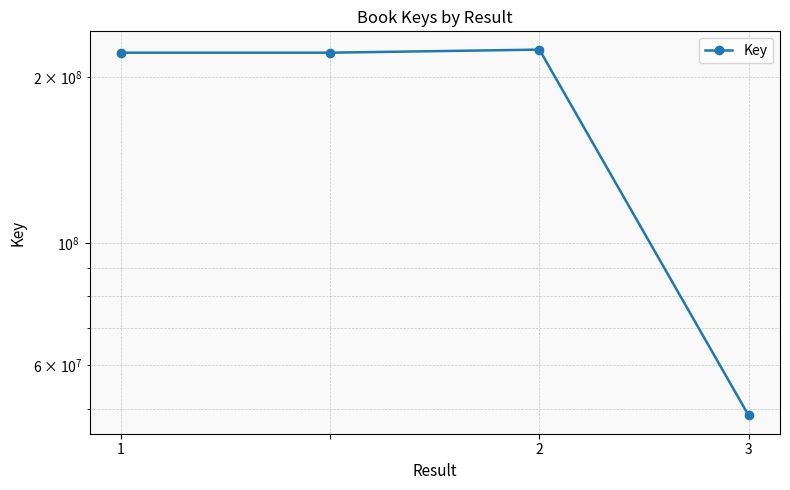

What value does the data have at 1, to the nearest 100?

221609000